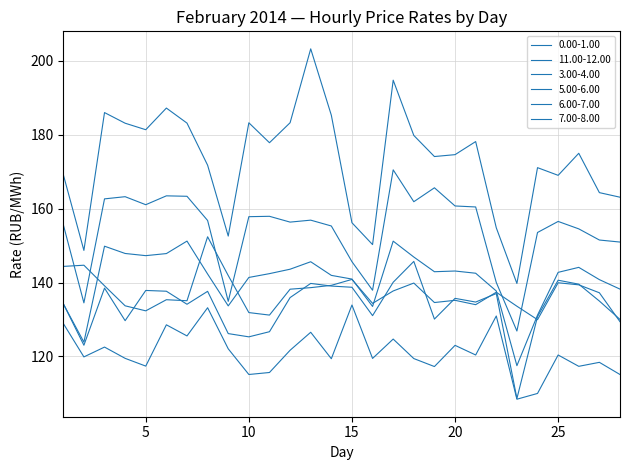

How many lines are shown in the chart?

6